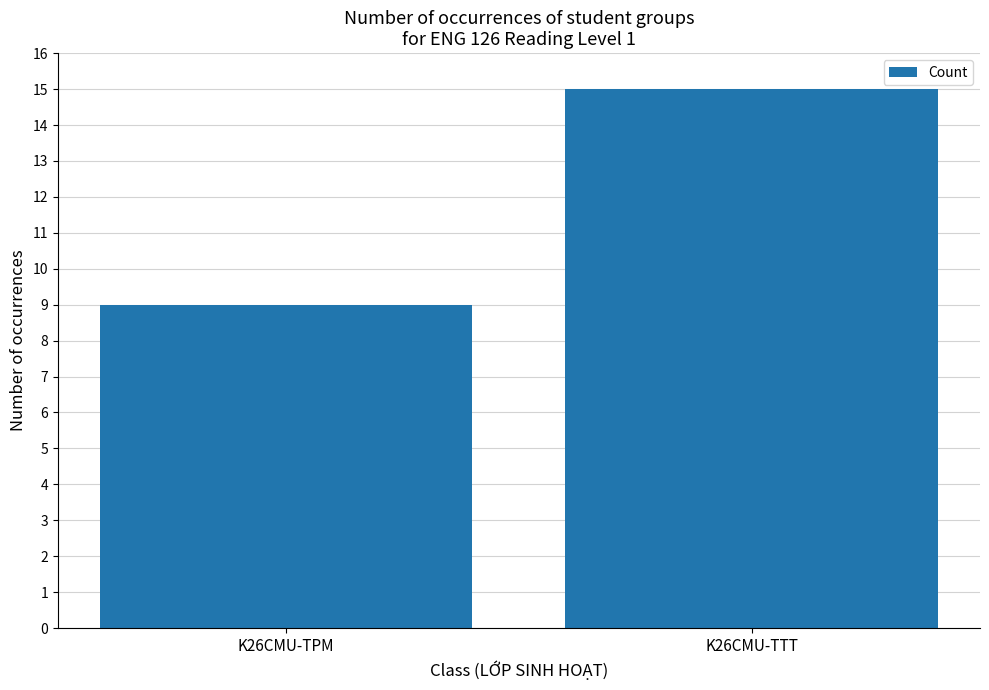

The chart shows a value of 15 at K26CMU-TTT. True or false?

True